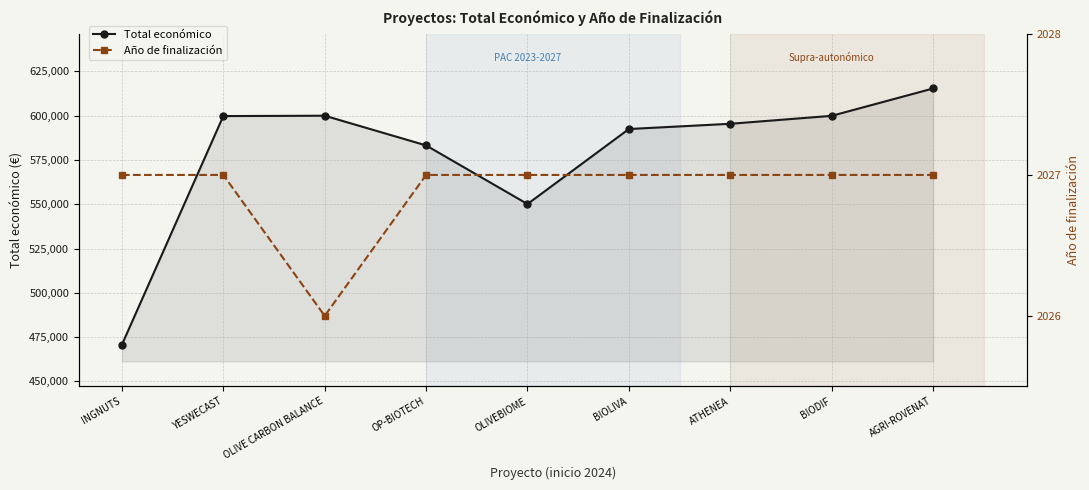

Reading left to right, list all the values displayed in this chart.

Total económico: 470675	599792	599992	583223	550111	592475	595436	599927	615375
Año de finalización: 2027	2027	2026	2027	2027	2027	2027	2027	2027